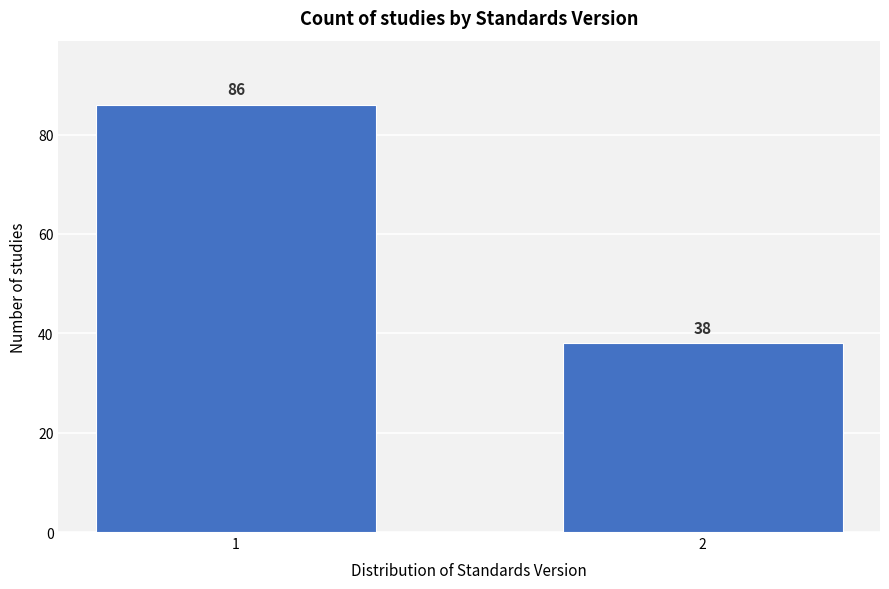

Reading left to right, list all the values displayed in this chart.

86	38